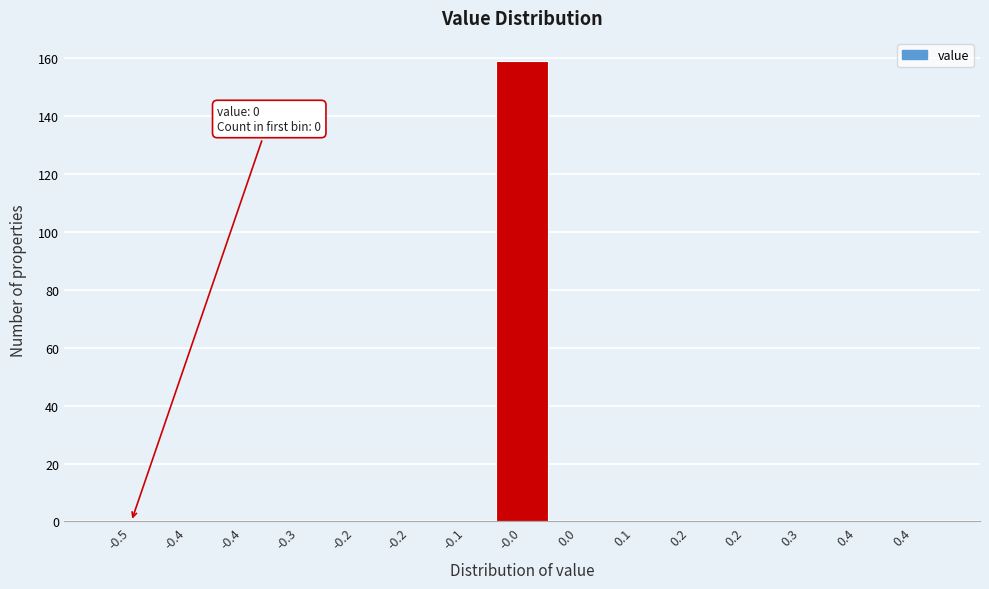

How many distinct data groups are displayed?

1